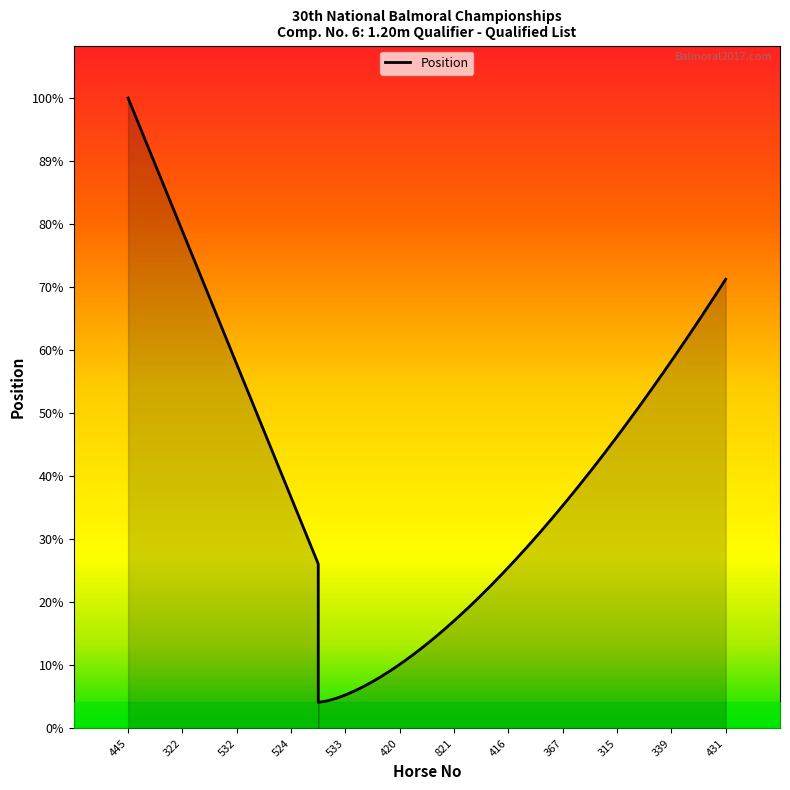

The chart shows a value of 6 at 524. True or false?

False